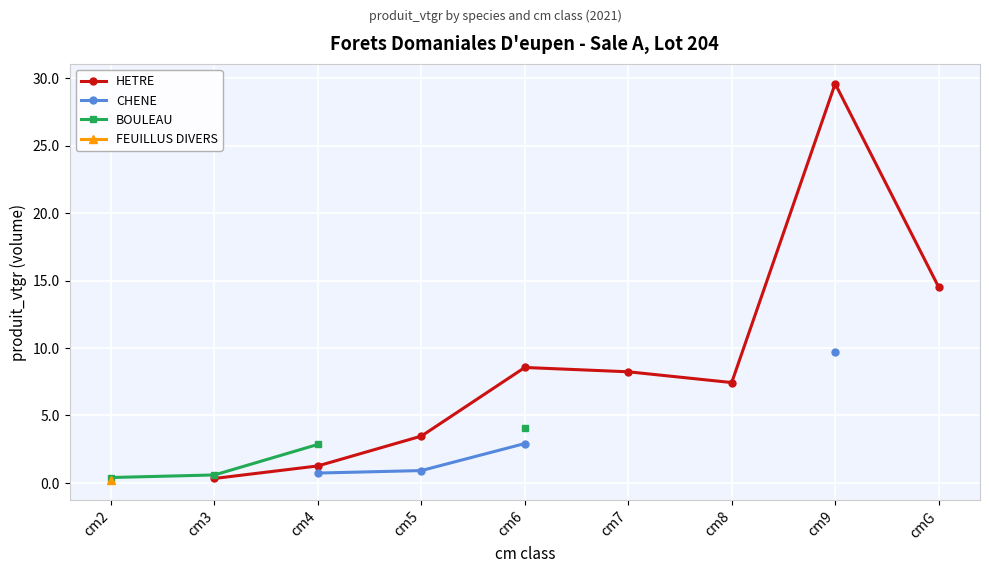

Where does the BOULEAU series first go above 4?

cm6